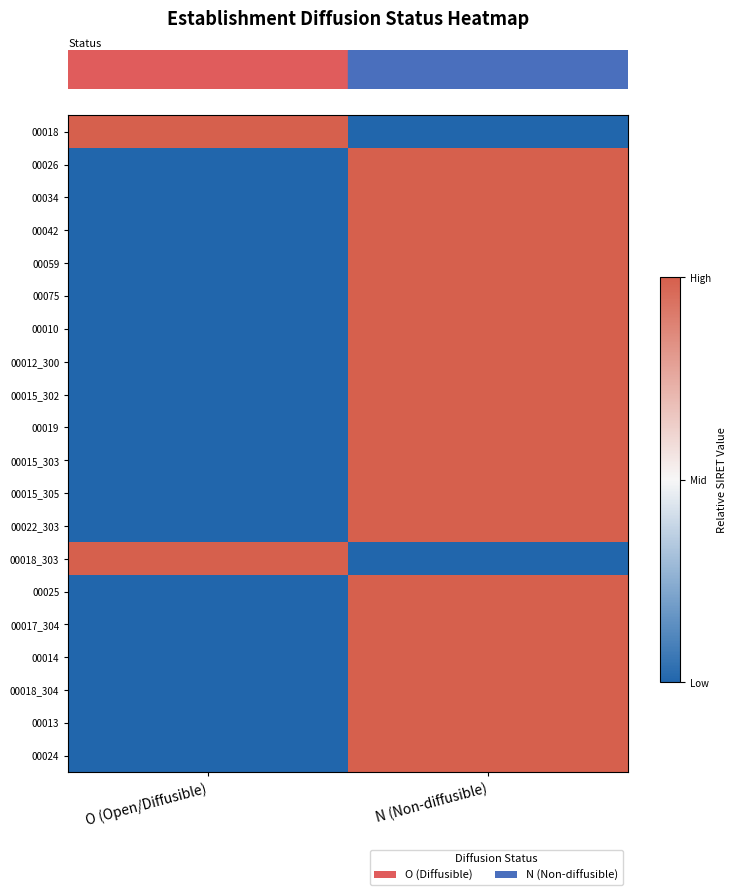

At which category does the chart reach its minimum across all series?

N (Non-diffusible)